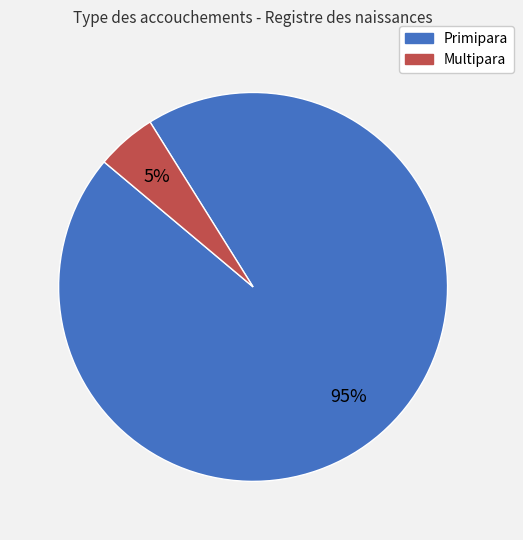

What percentage is the Multipara slice, to the nearest percent?

5%